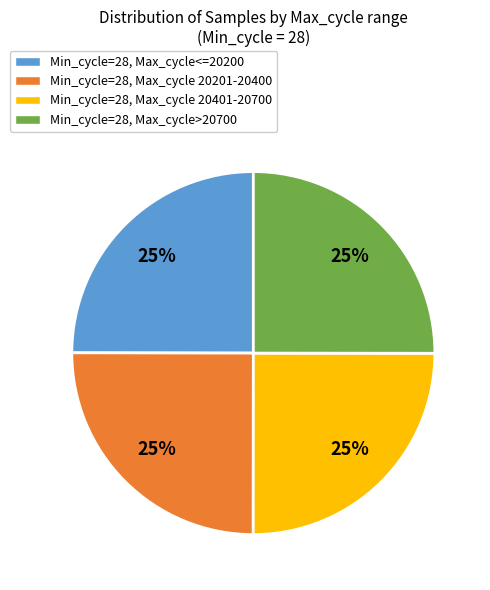

Does any single category account for the majority?

No